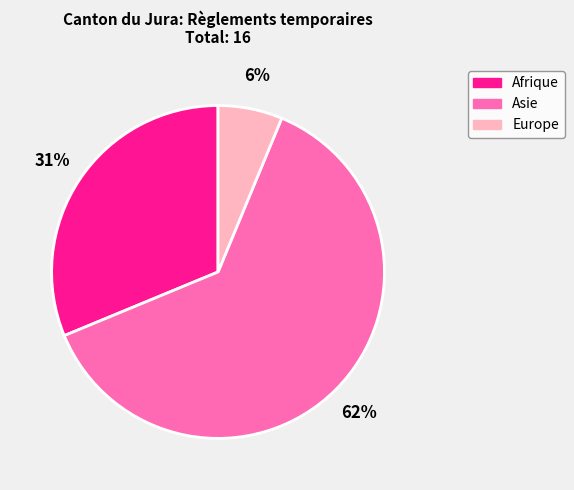

Does Asie account for over 50% of the chart?

Yes